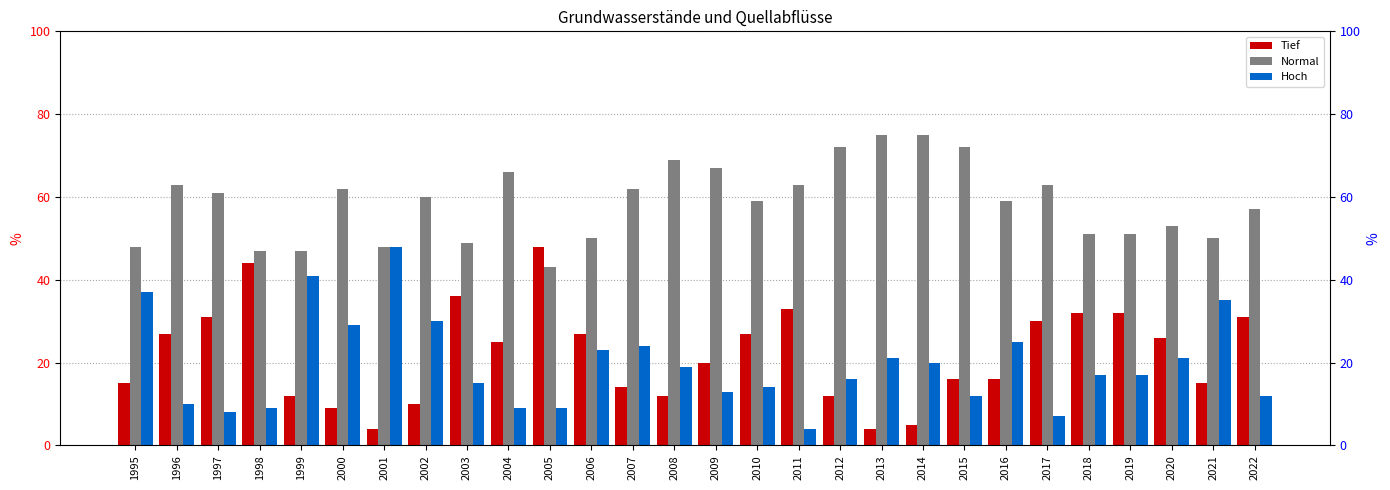

Between 2001 and 2011, which is larger?

2011